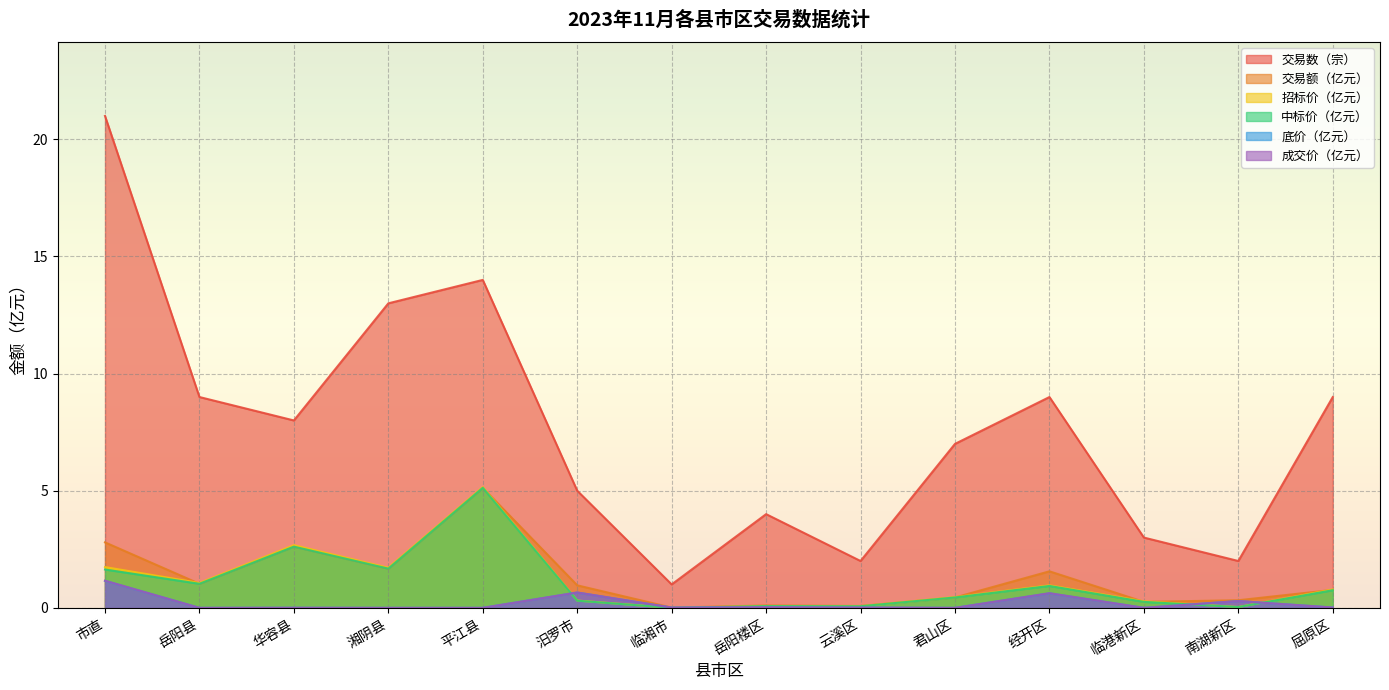

Where is the first local maximum for 交易数（宗）?

平江县